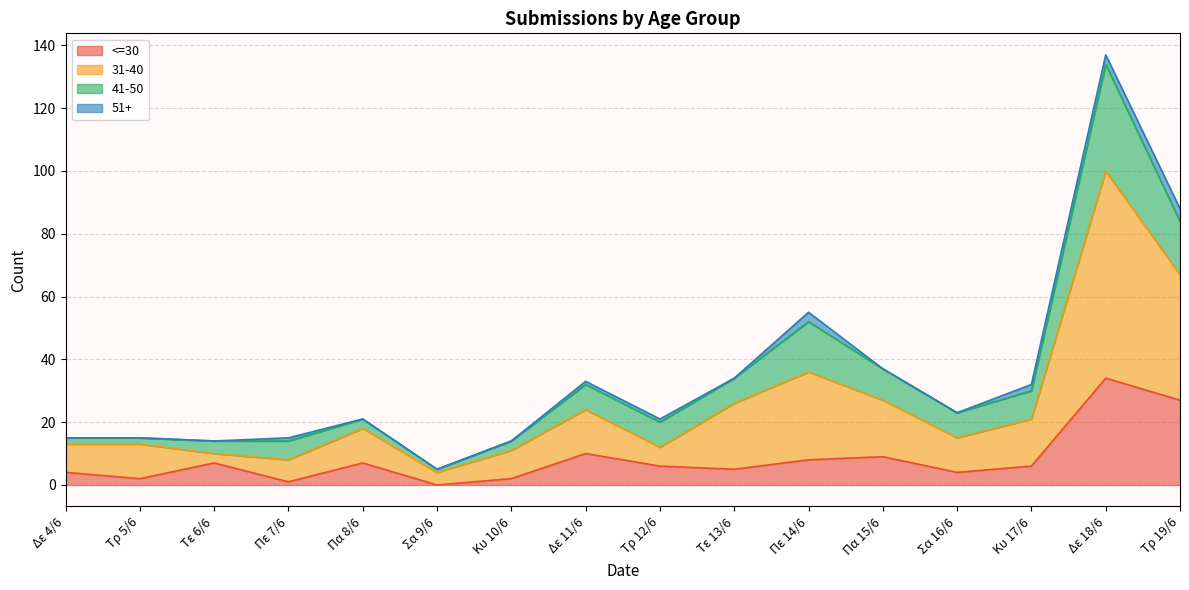

True or false: 31-40 and <=30 intersect in this chart.

False